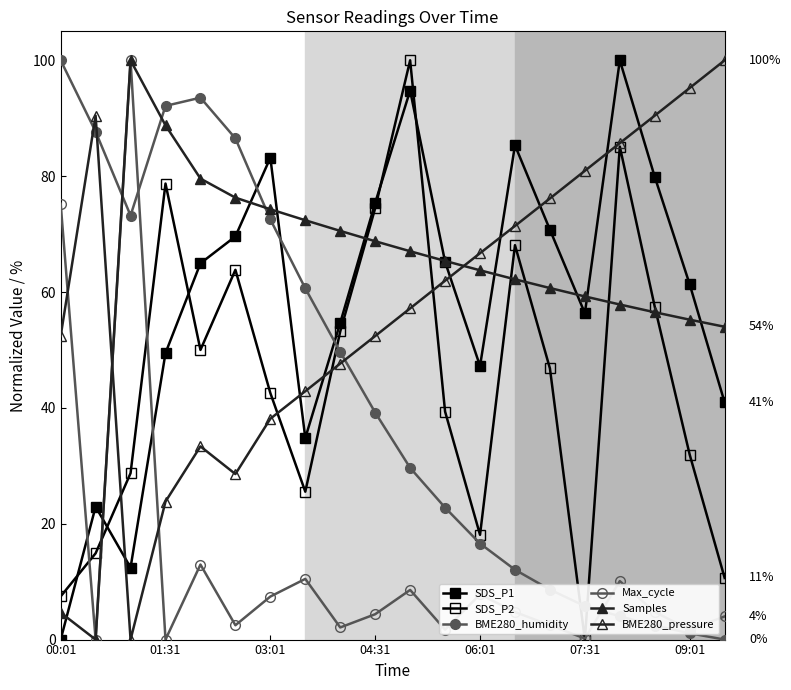

Does the chart have visible grid lines?

No